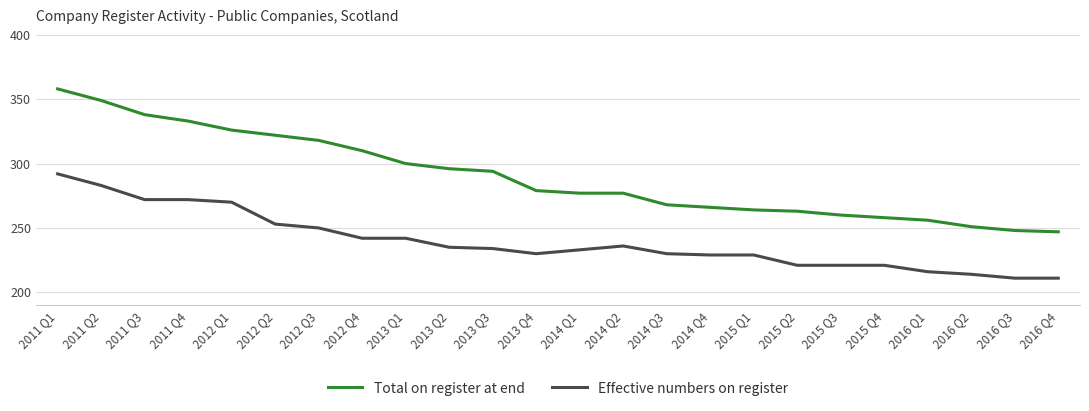

Does the chart have visible grid lines?

Yes